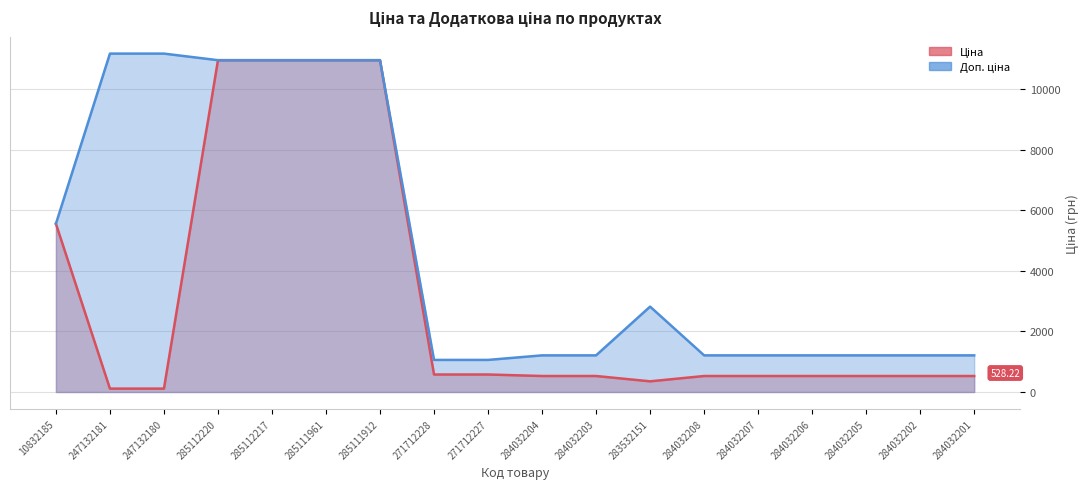

Reading left to right, list all the values displayed in this chart.

Ціна: 5560.3	111.8	111.8	10964.4	10964.4	10964.4	10964.4	578.1	578.1	528.2	528.2	352.6	528.2	528.2	528.2	528.2	528.2	528.2
Доп. ціна: 5560.3	11182.0	11182.0	10964.4	10964.4	10964.4	10964.4	1060.0	1060.0	1210.7	1210.7	2821.2	1210.7	1210.7	1210.7	1210.7	1210.7	1210.7